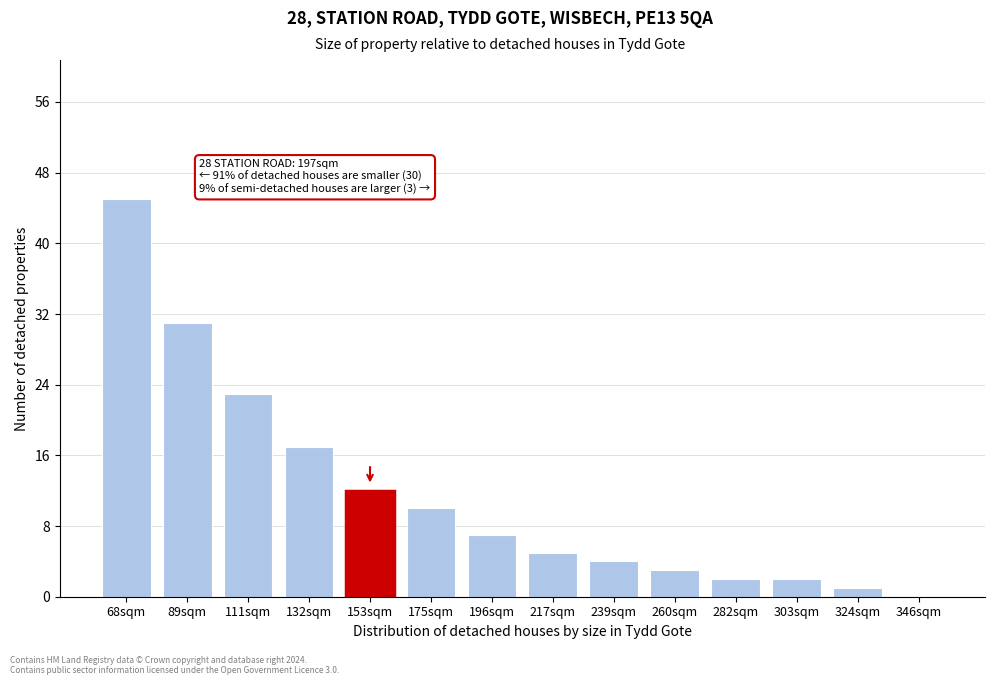

Reading left to right, list all the values displayed in this chart.

68sqm=45	89sqm=31	111sqm=23	132sqm=17	153sqm=12	175sqm=10	196sqm=7	217sqm=5	239sqm=4	260sqm=3	282sqm=2	303sqm=2	324sqm=1	346sqm=0